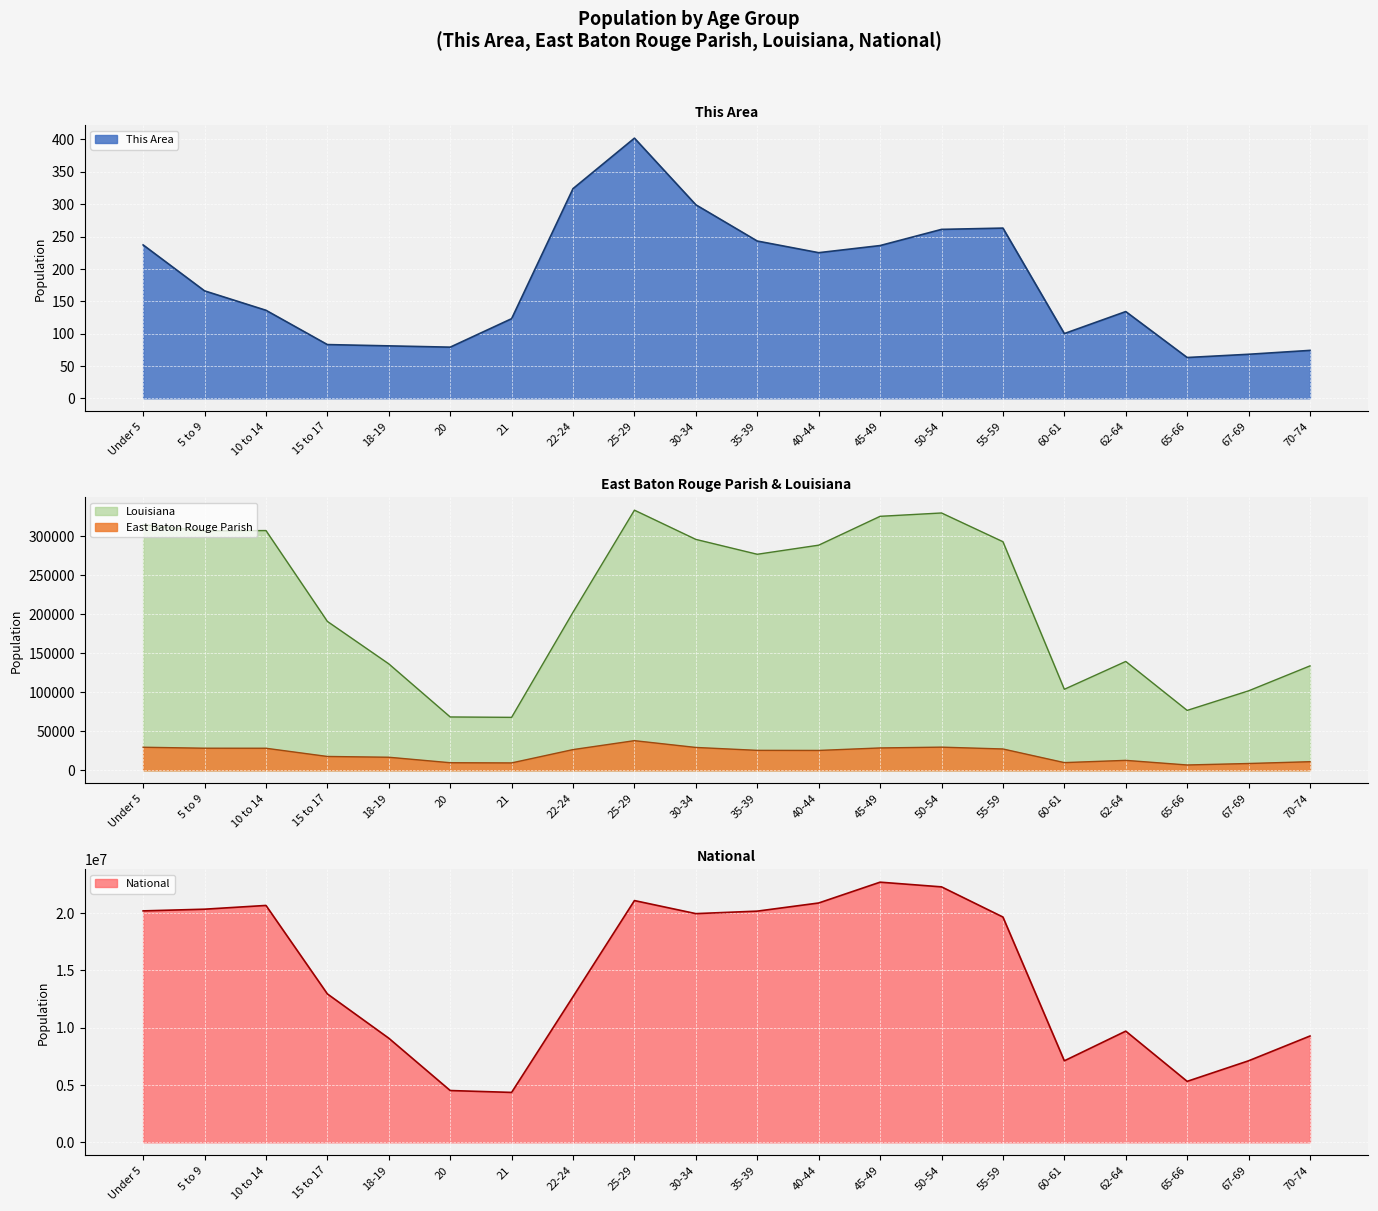

Read the This Area value at 21, to the nearest 10.

120